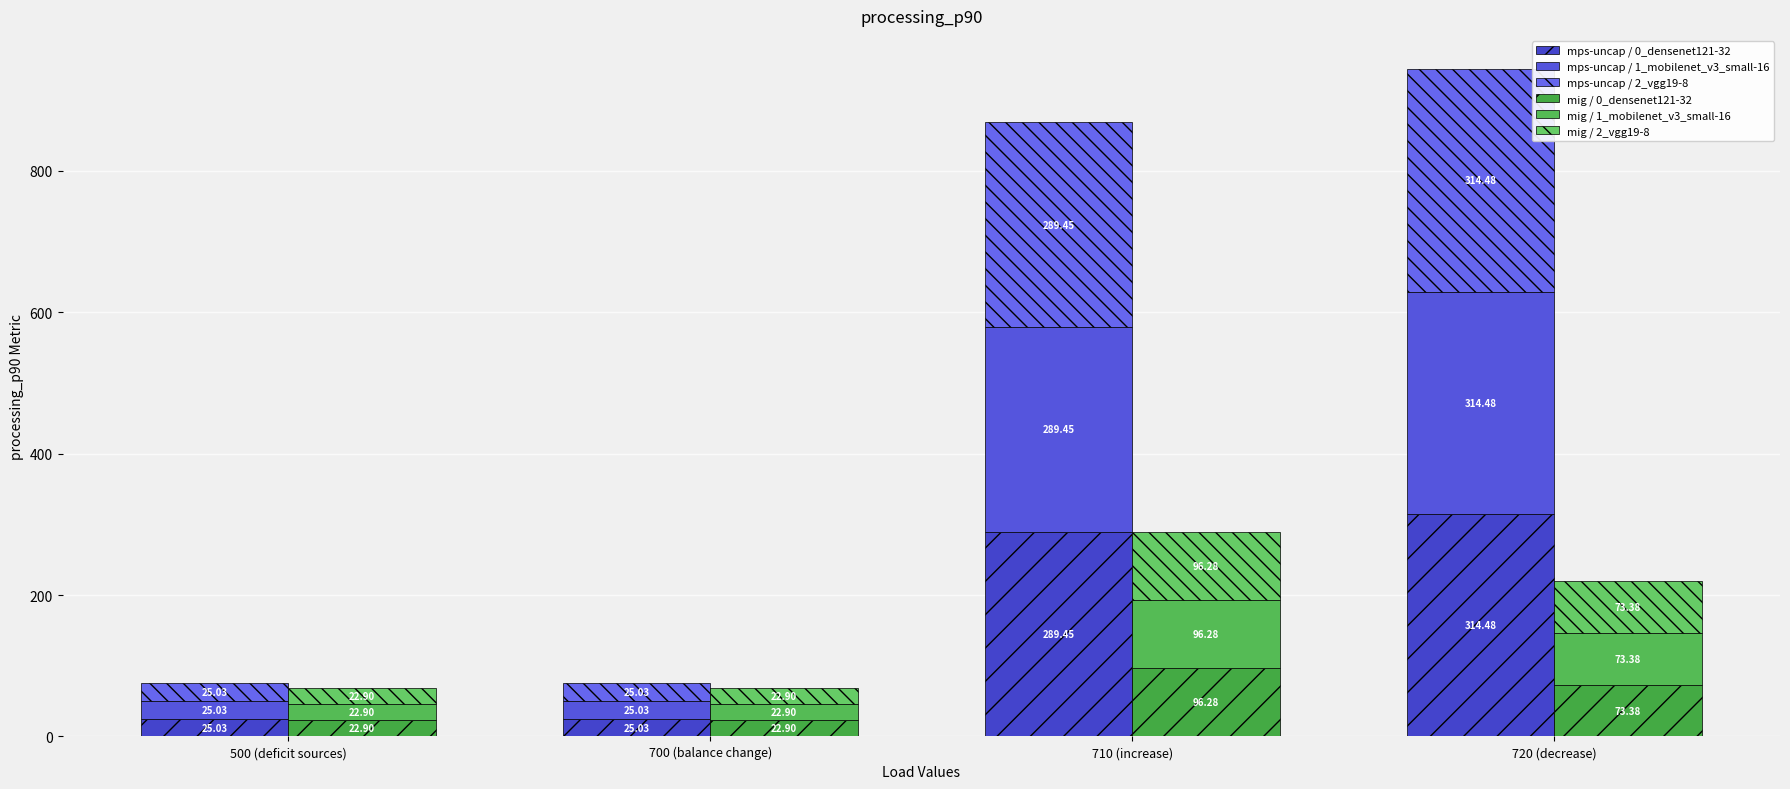

What is the spread (max minus min) of values at 720 (decrease)?

241.1